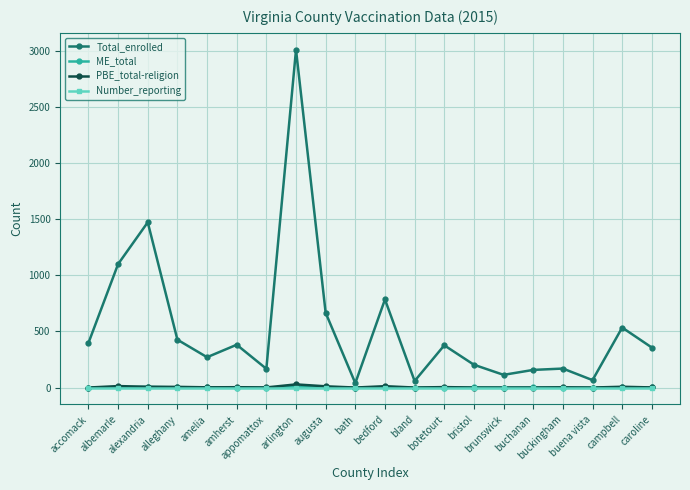

True or false: Total_enrolled and ME_total cross at least once.

False